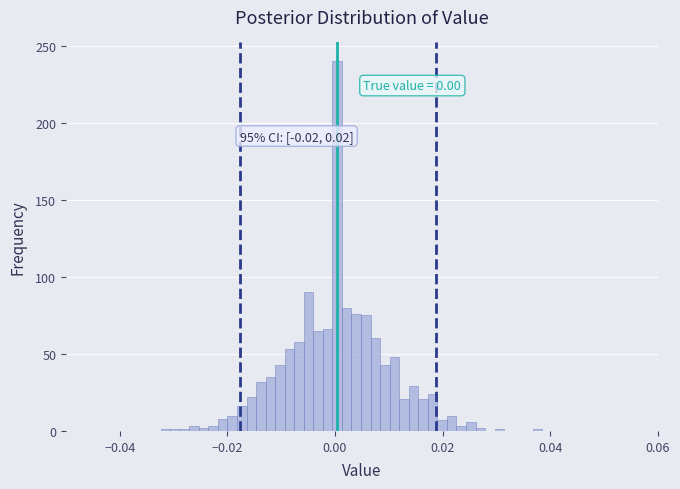

Read against the x-axis, roughly where is the centre of the tallest bar?

0.000